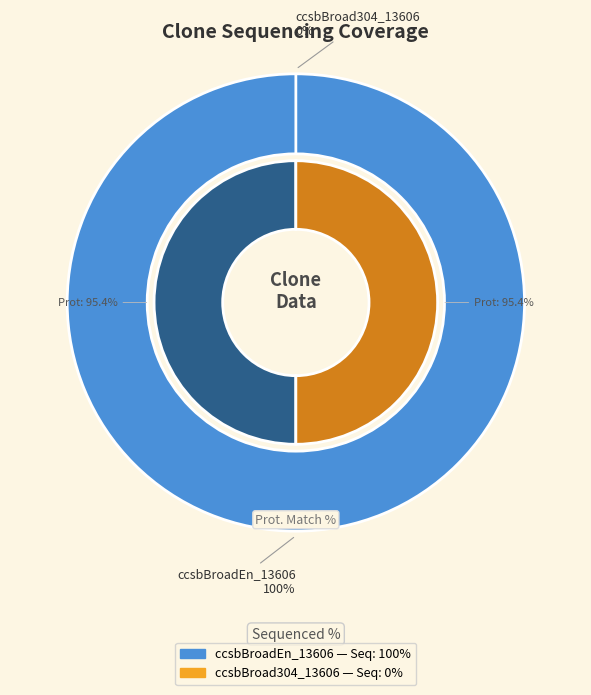

To the nearest percent, what is the difference between the largest and smallest slice percentages?

100%